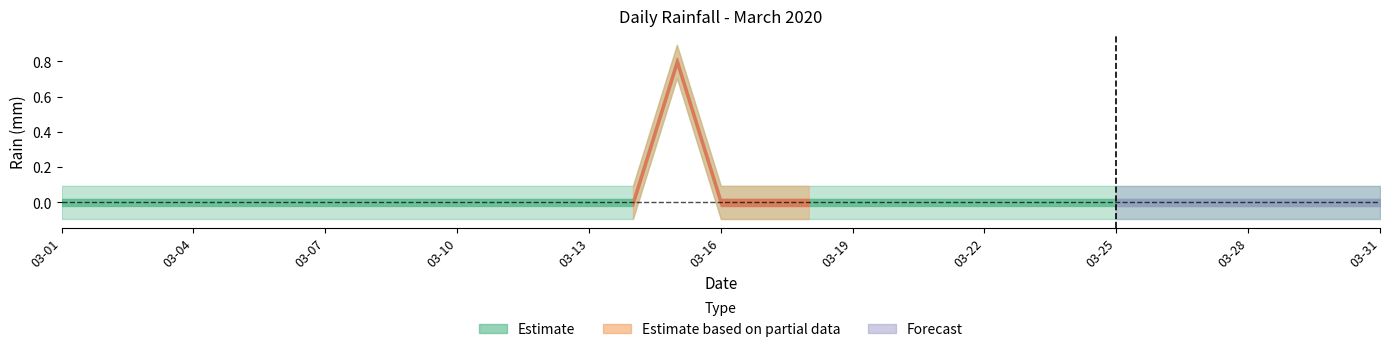

Where is the data nearest to the value 0?

2020-03-01